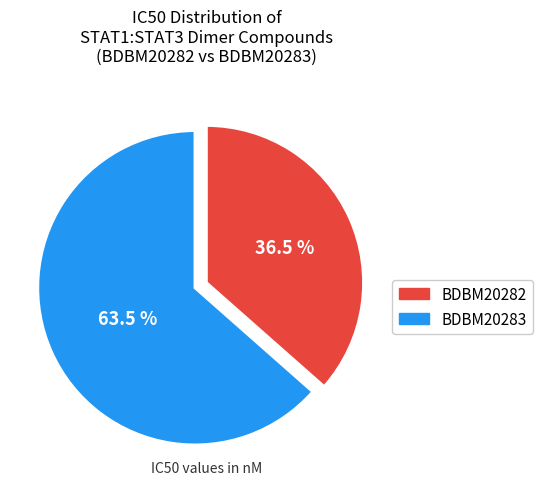

Which category accounts for the majority?

BDBM20283